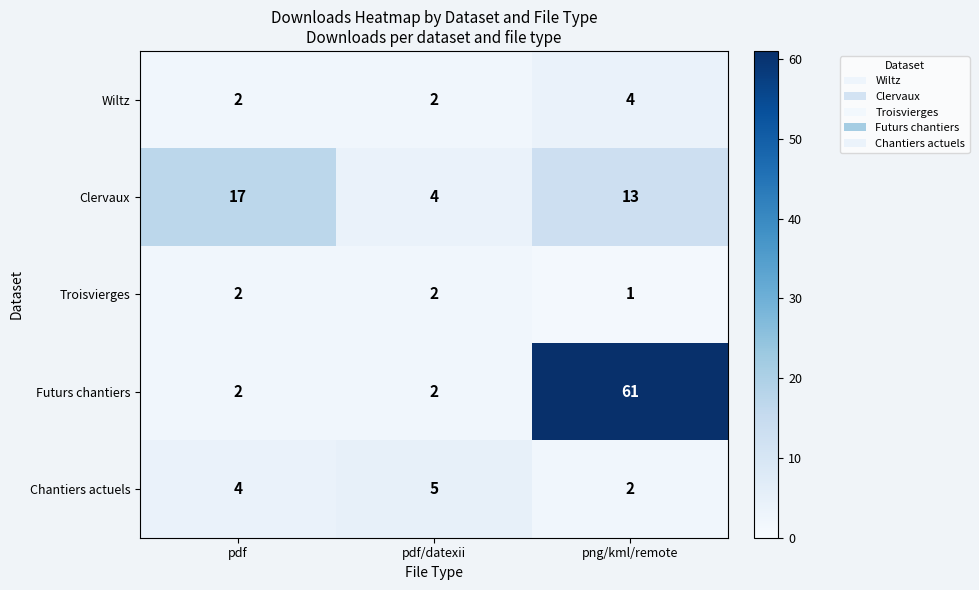

What is the greatest value displayed?

61